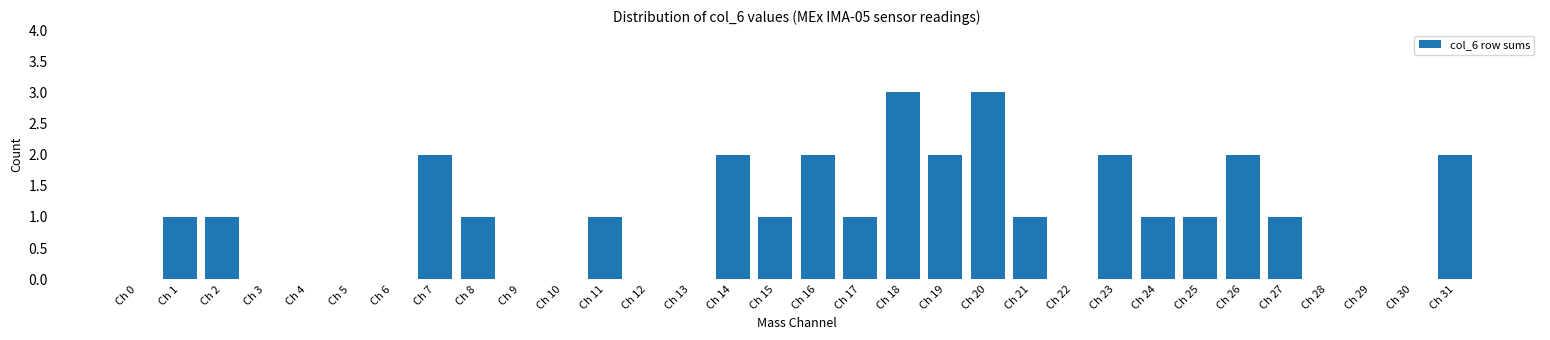

The value at Ch 29 is 0. True or false?

True